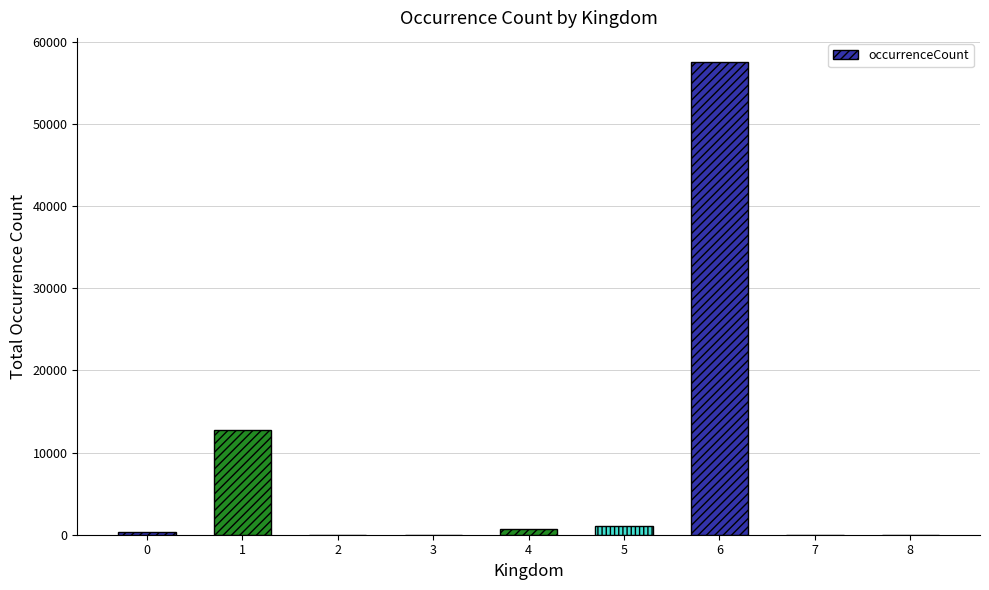

What is the maximum value shown in the chart?

57569